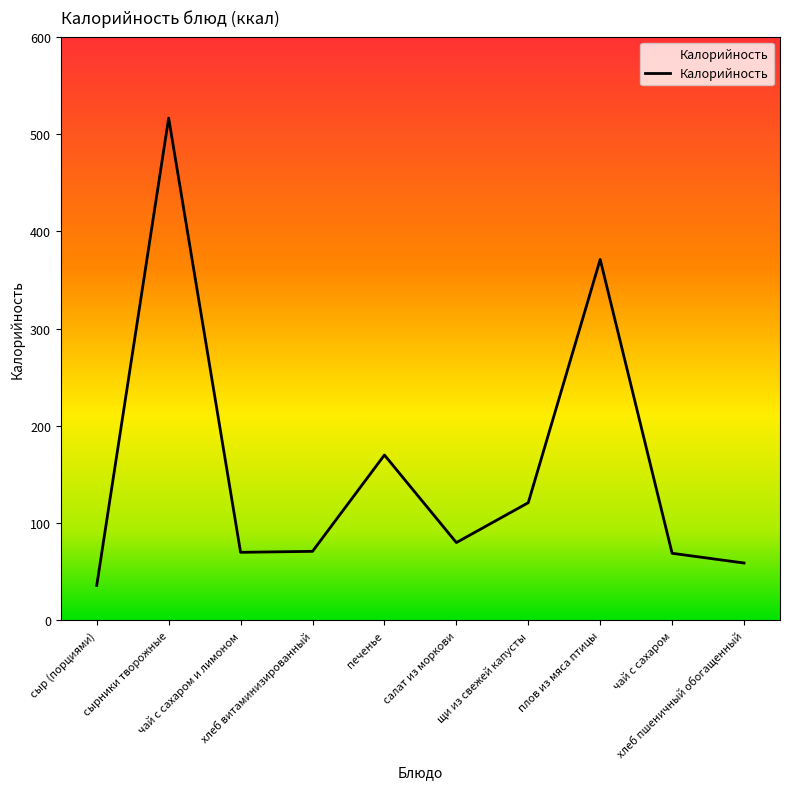

True or false: the data has more than 0 interior local peaks.

True